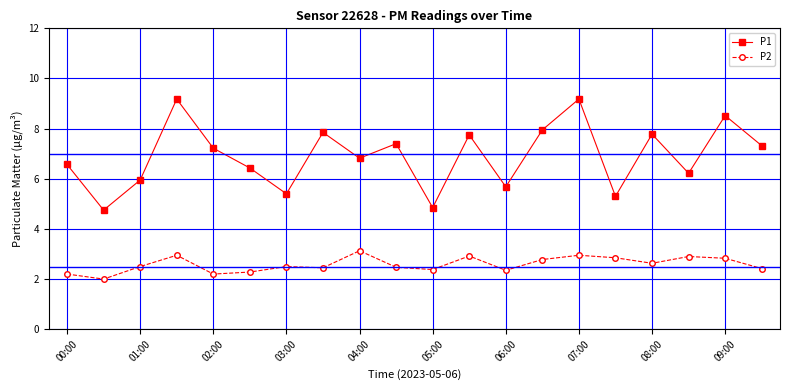

What is the minimum value shown in the chart?

2.0